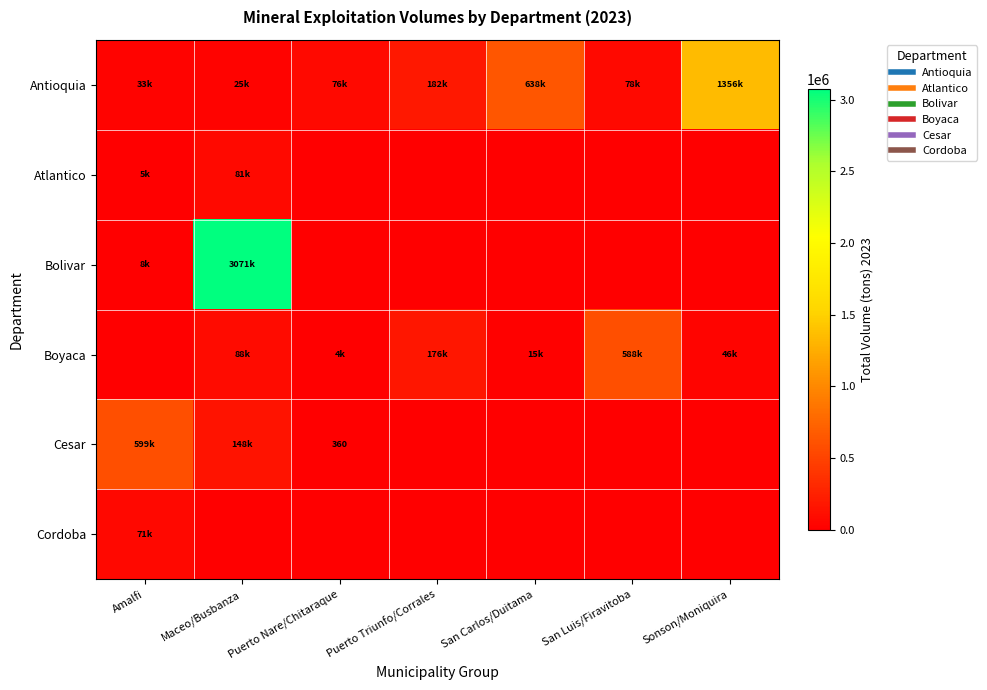

What is the sum of all Cordoba values?

71028.8